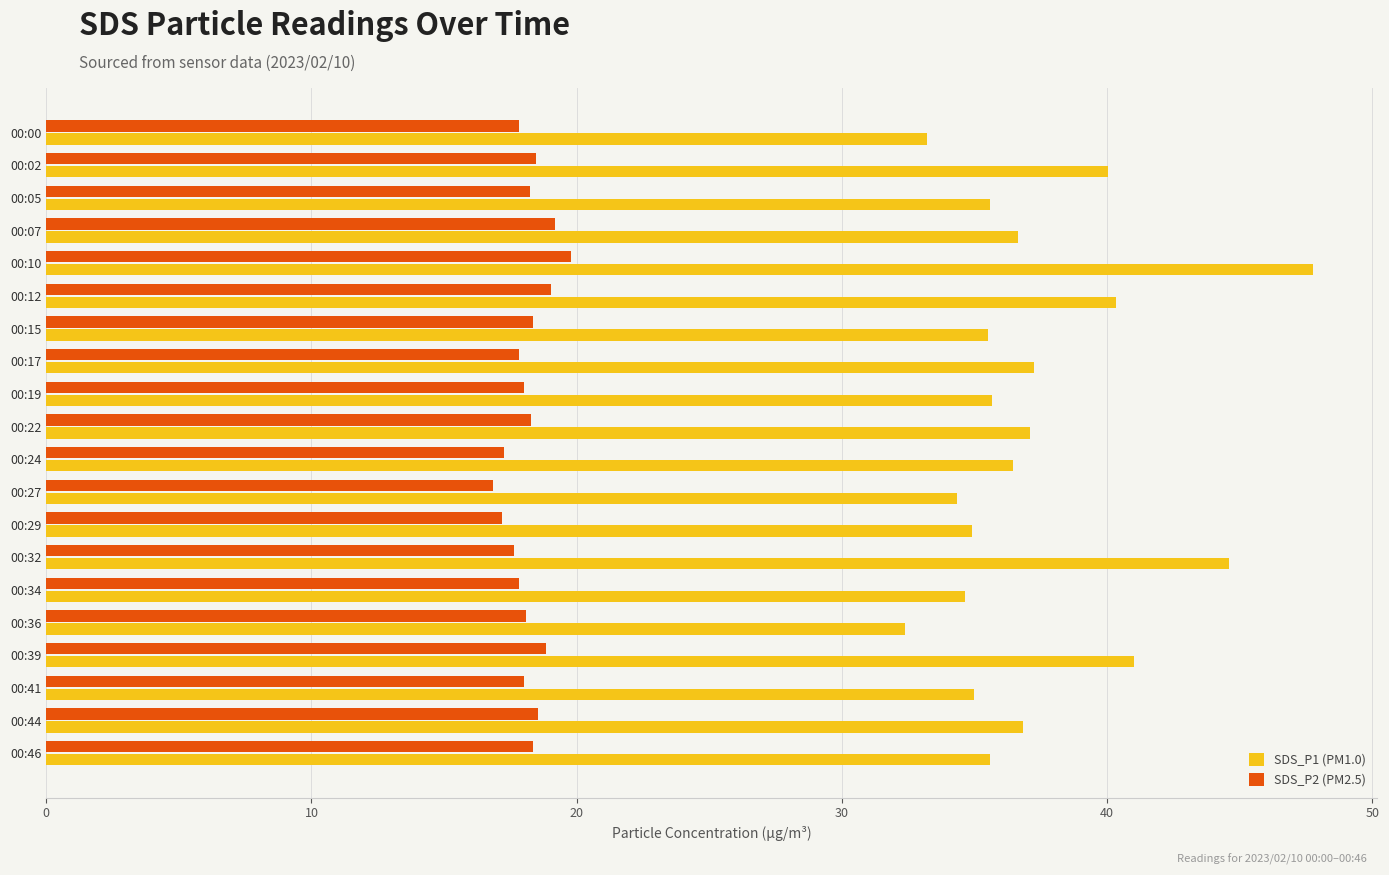

Rank the series at 00:27 from lowest to highest value.

SDS_P2 (PM2.5), SDS_P1 (PM1.0)